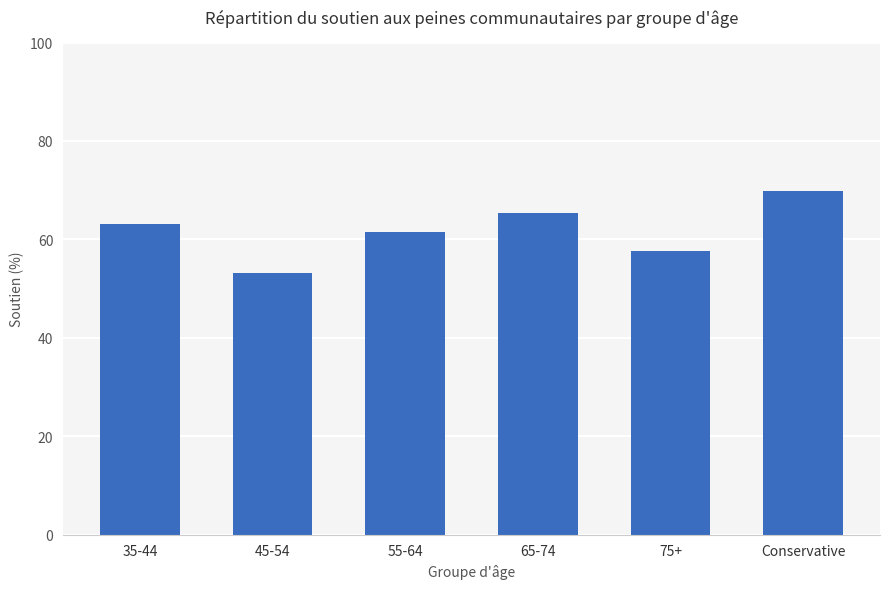

How many data points are above 63?

3